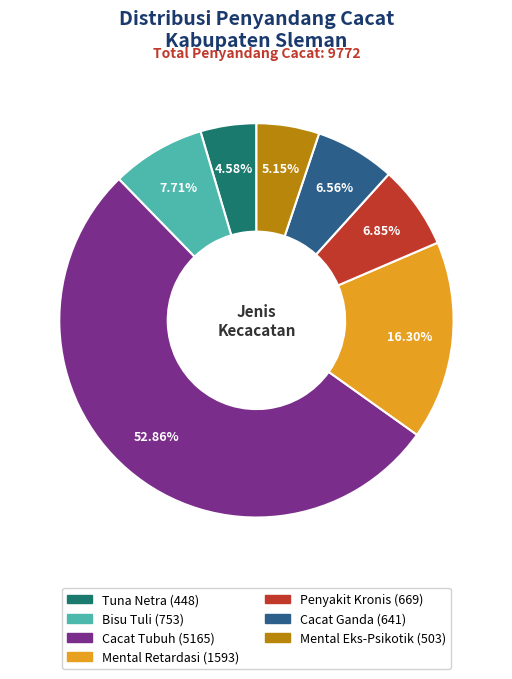

True or false: Cacat Tubuh accounts for 41% of the total.

False